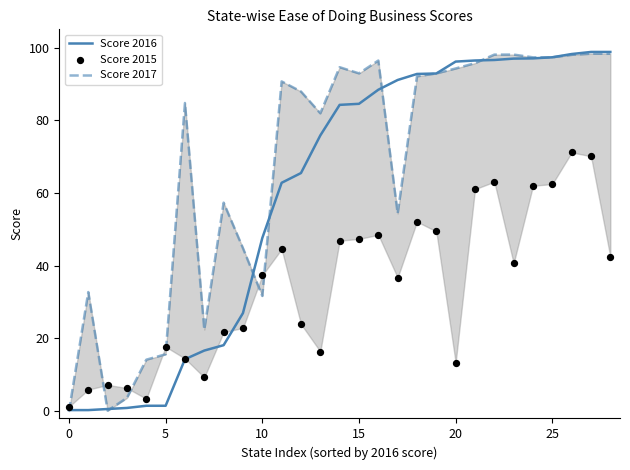

At how many categories does at least one series exceed 27?

23